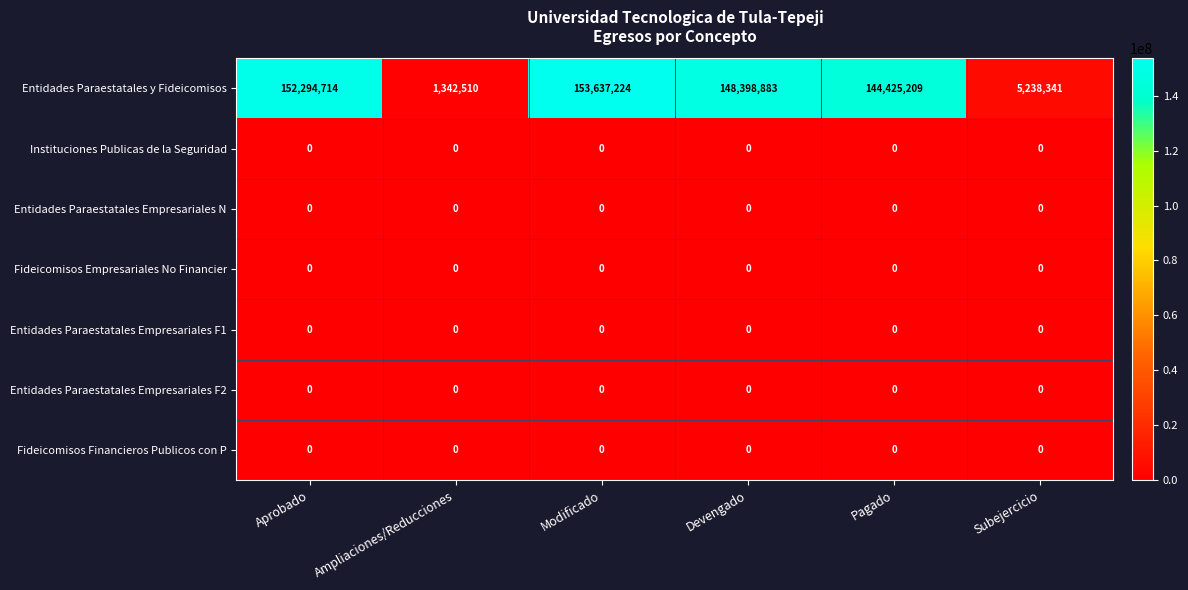

Count the number of data series in this chart.

7